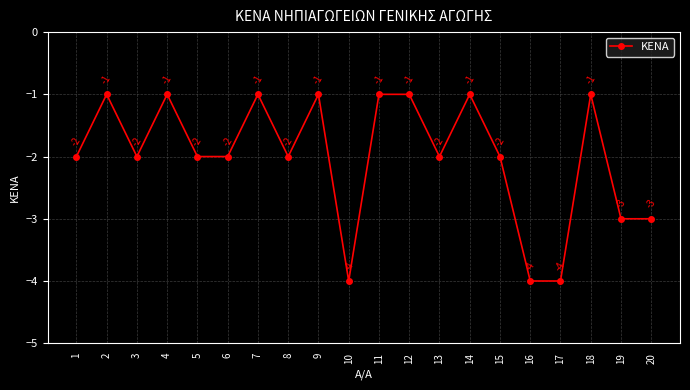

Which has a higher value, 8 or 16?

8